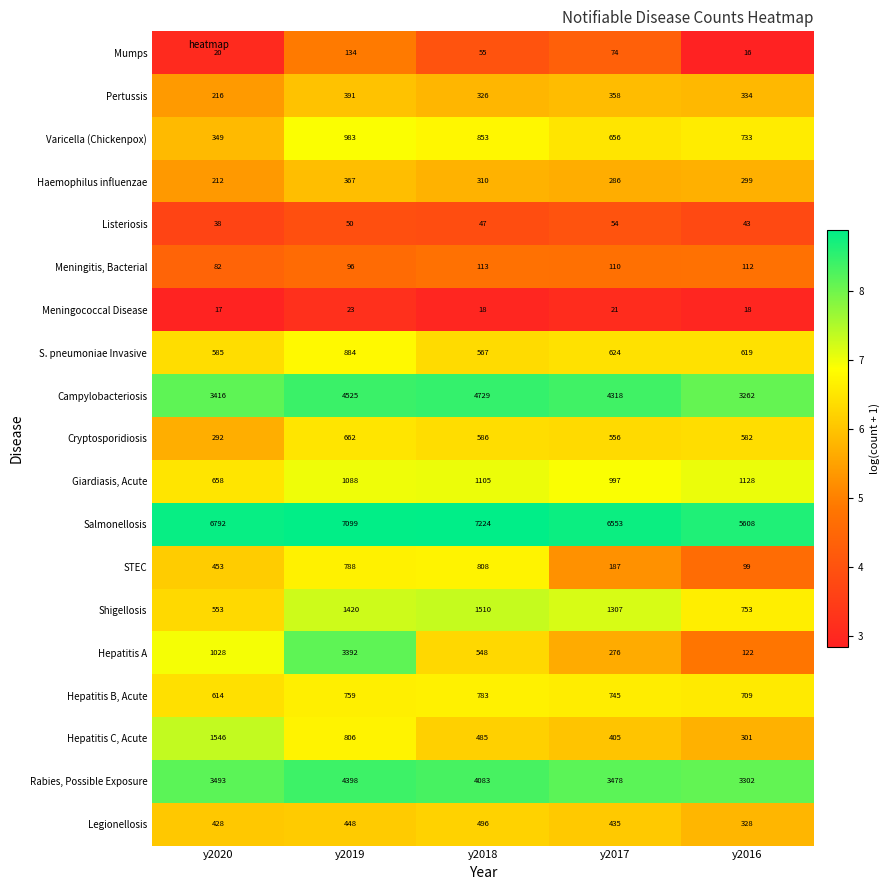

Is it true that Hepatitis C, Acute equals 140 at y2016?

False